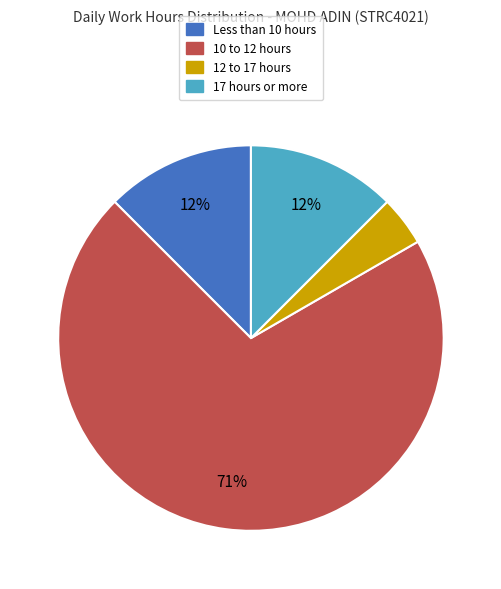

To the nearest percent, what is the average slice percentage?

25%